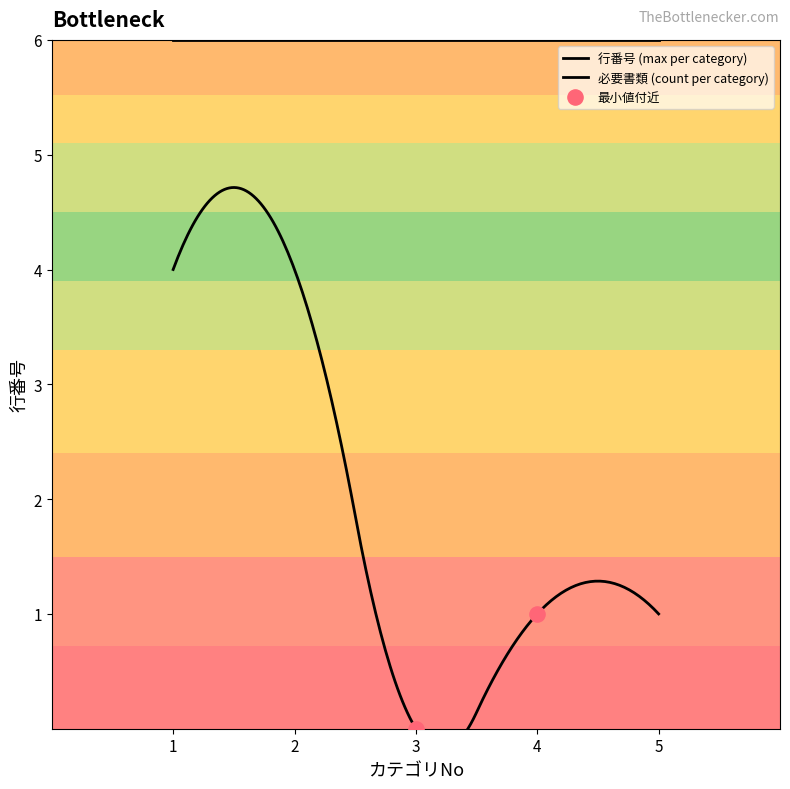

Between 2 and 4, which is larger?

4